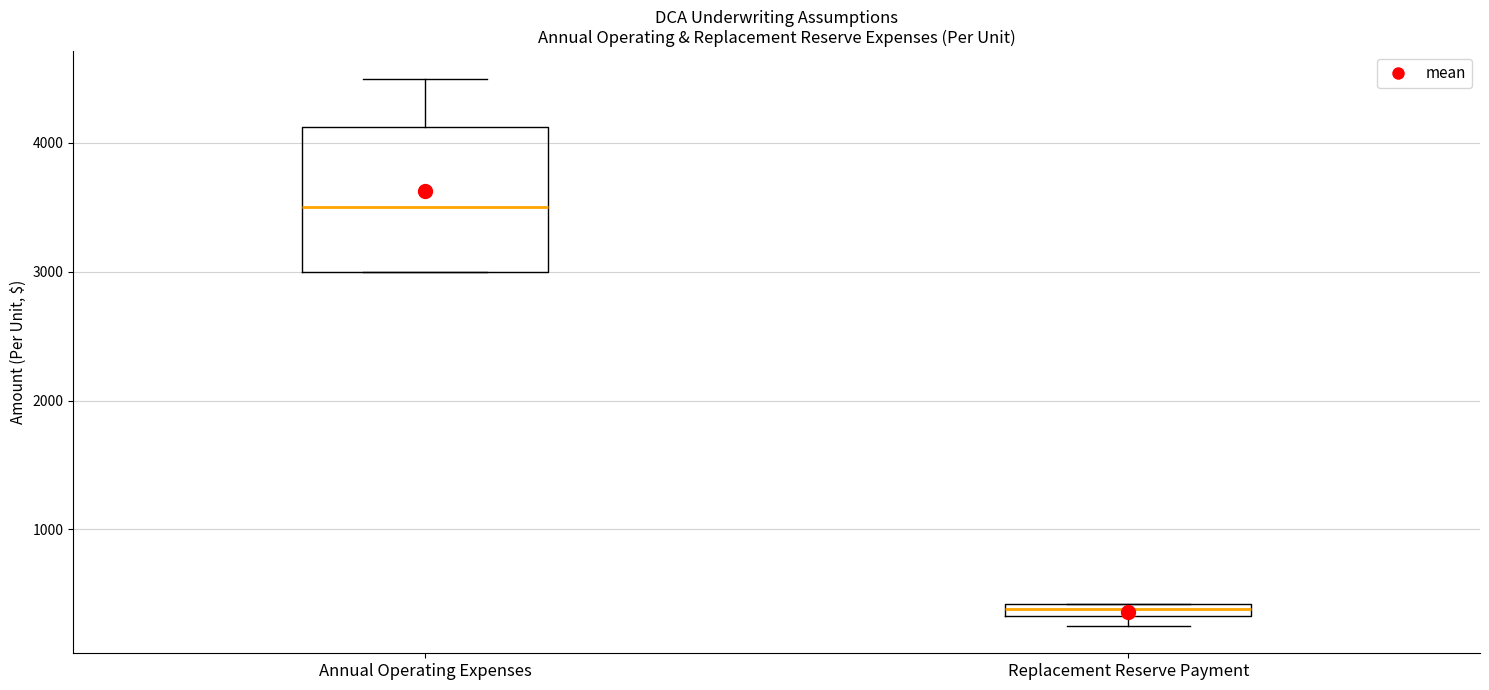

Which box has the highest median line?

Annual Operating Expenses